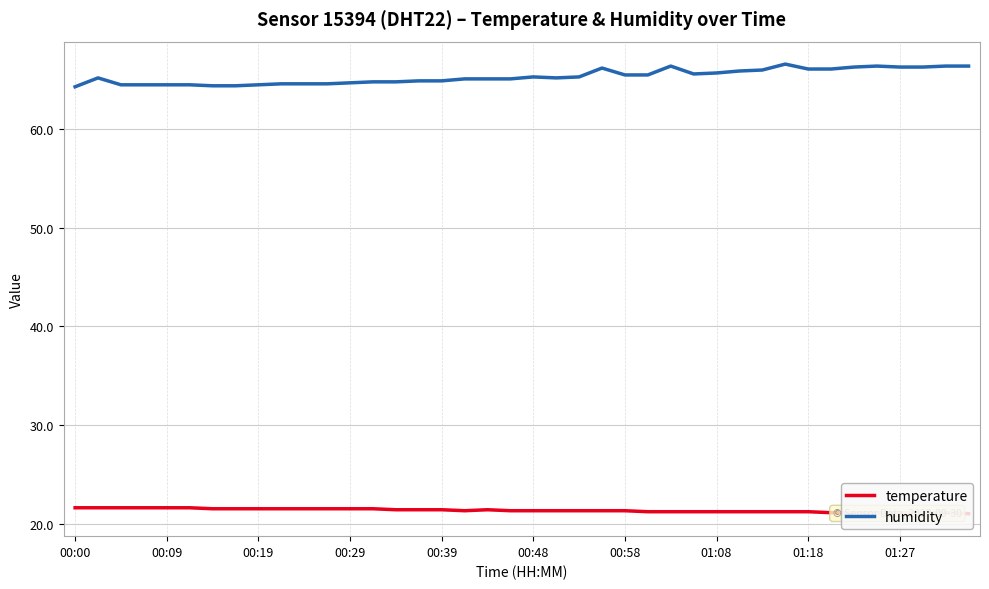

List the series in order of their overall mean, lowest first.

temperature, humidity